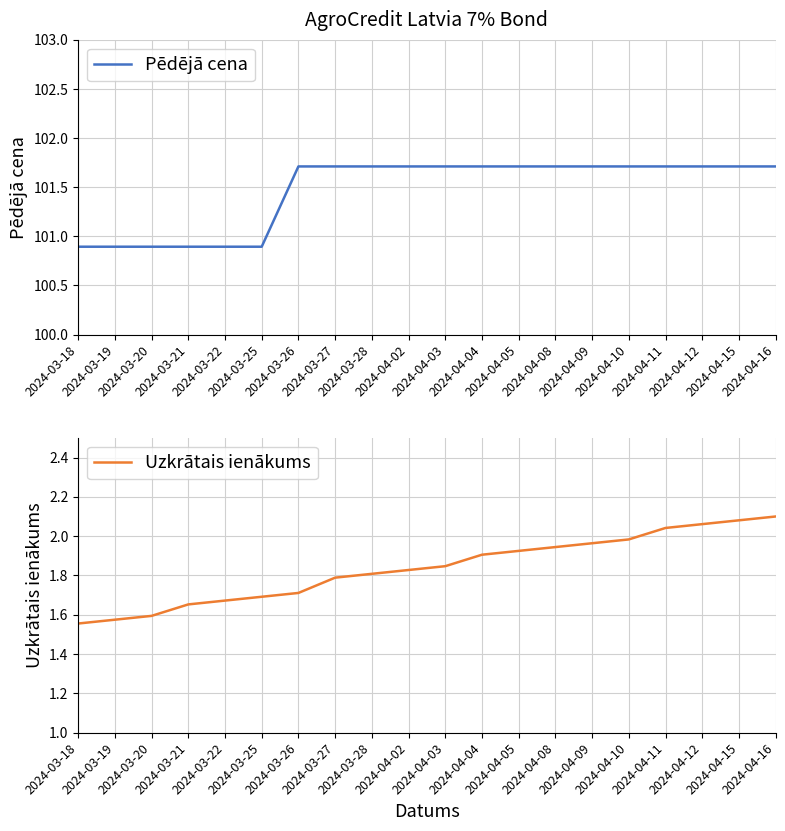

What is the average value of the Pēdējā cena series?

101.5